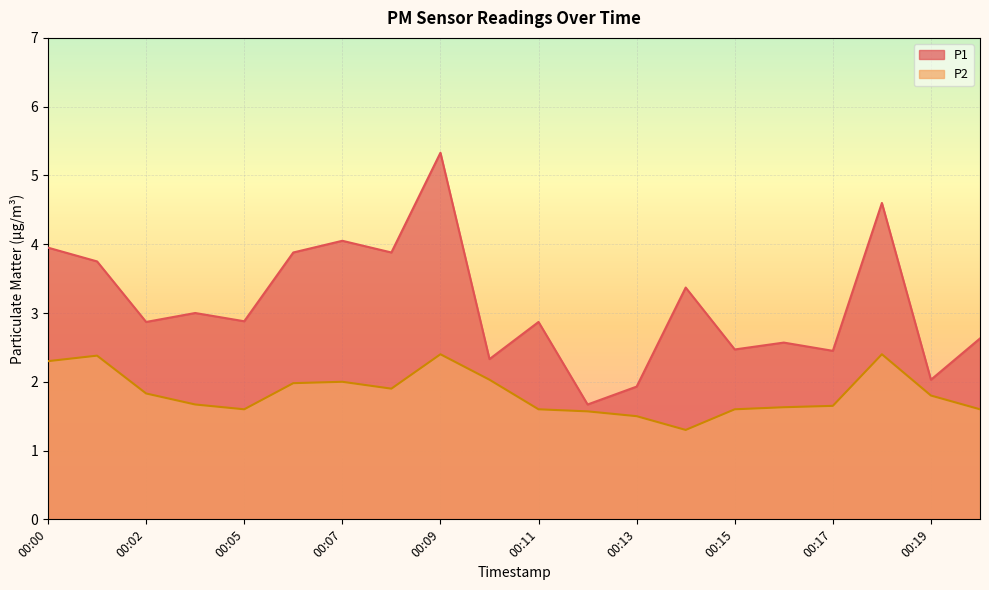

Reading left to right, extract all data points from this chart.

P1: 4.0	3.8	2.9	3.0	2.9	3.9	4.0	3.9	5.3	2.3	2.9	1.7	1.9	3.4	2.5	2.6	2.5	4.6	2.0	2.6
P2: 2.3	2.4	1.8	1.7	1.6	2.0	2.0	1.9	2.4	2.0	1.6	1.6	1.5	1.3	1.6	1.6	1.6	2.4	1.8	1.6